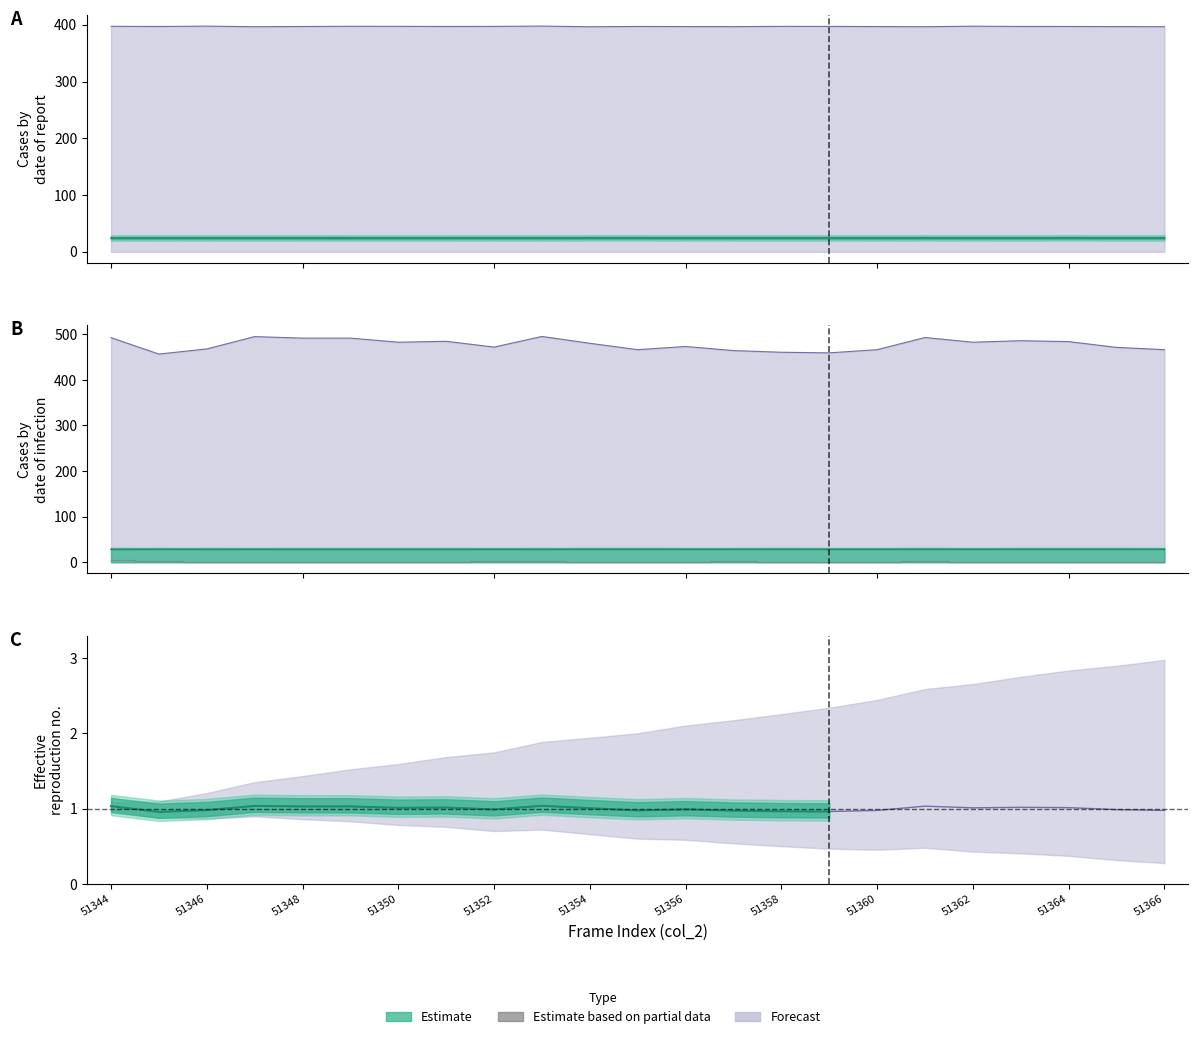

Where is the data nearest to the value 2?

51346